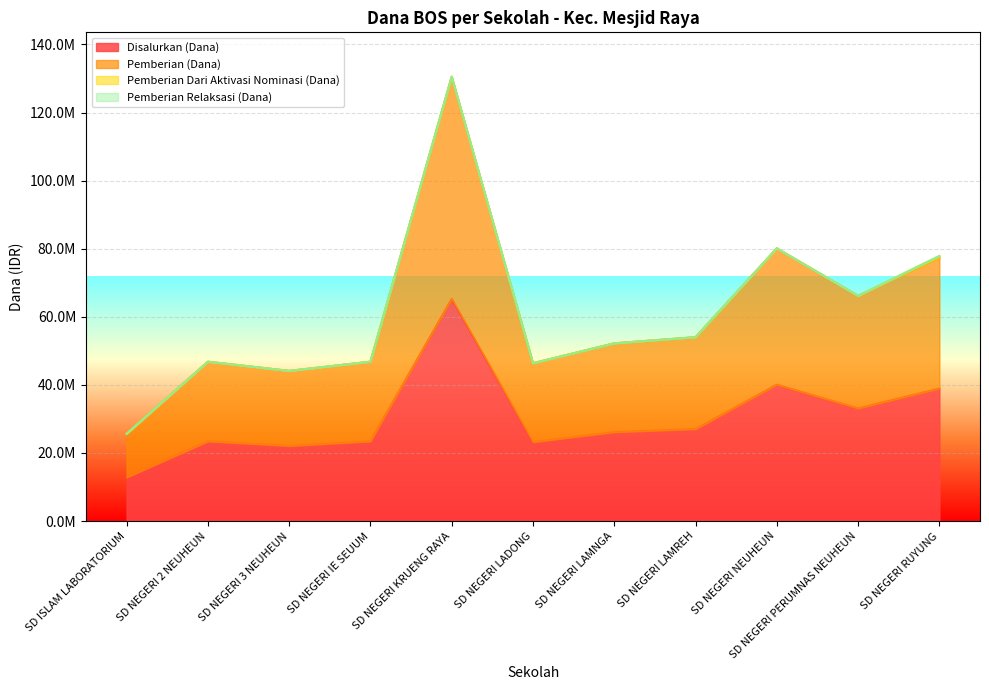

At SD NEGERI LAMREH, list the series in order from largest to smallest.

Pemberian (Dana), Disalurkan (Dana)